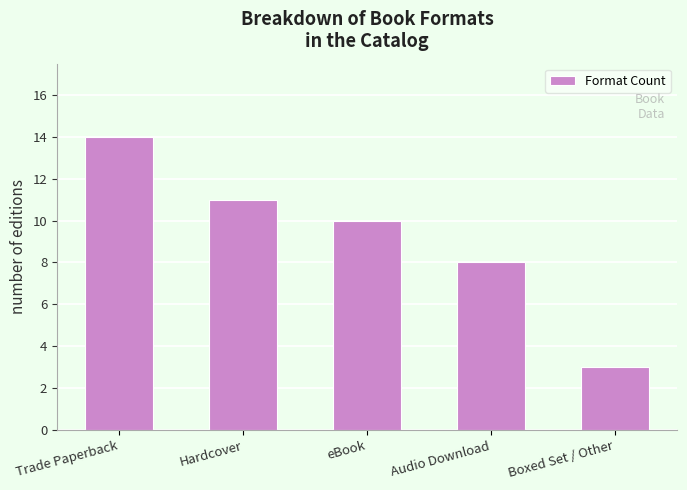

What is the maximum value shown in the chart?

14